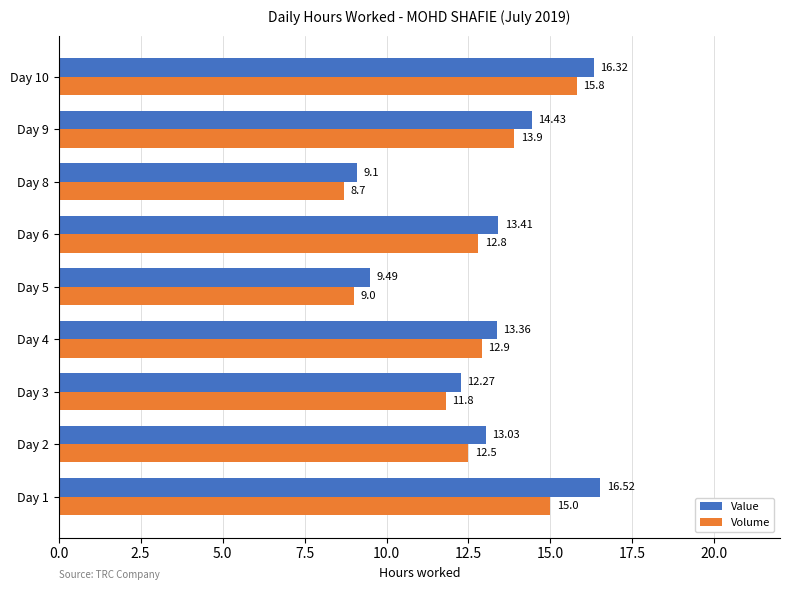

Which series has the largest total across all categories?

Value